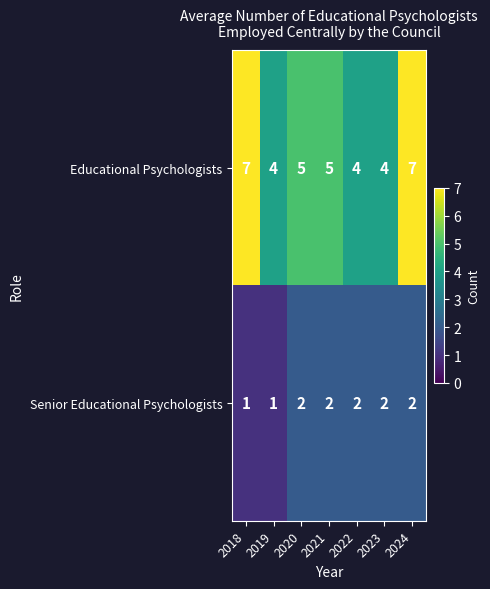

Count the Senior Educational Psychologists values in the range 1 to 2.

7